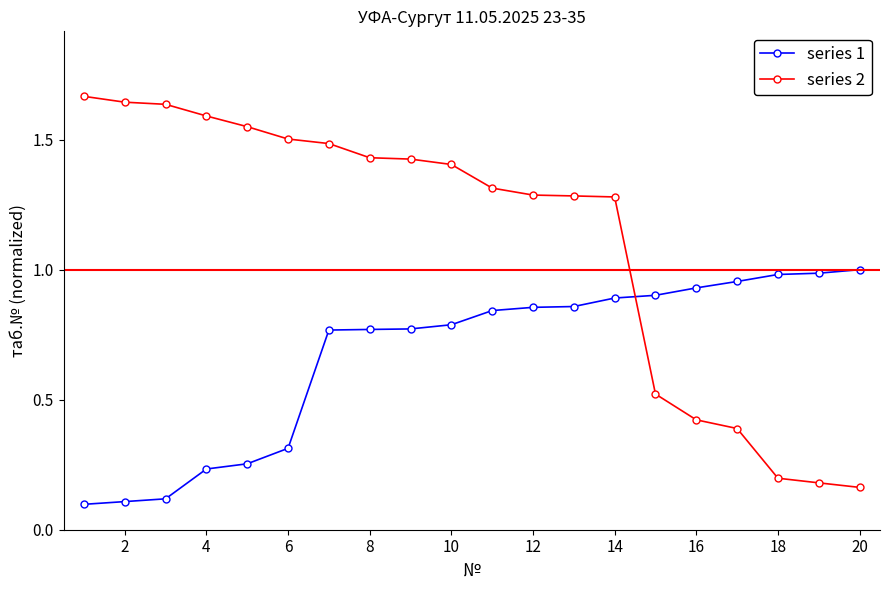

Rank the series by their average value, from highest to lowest.

series 2, series 1